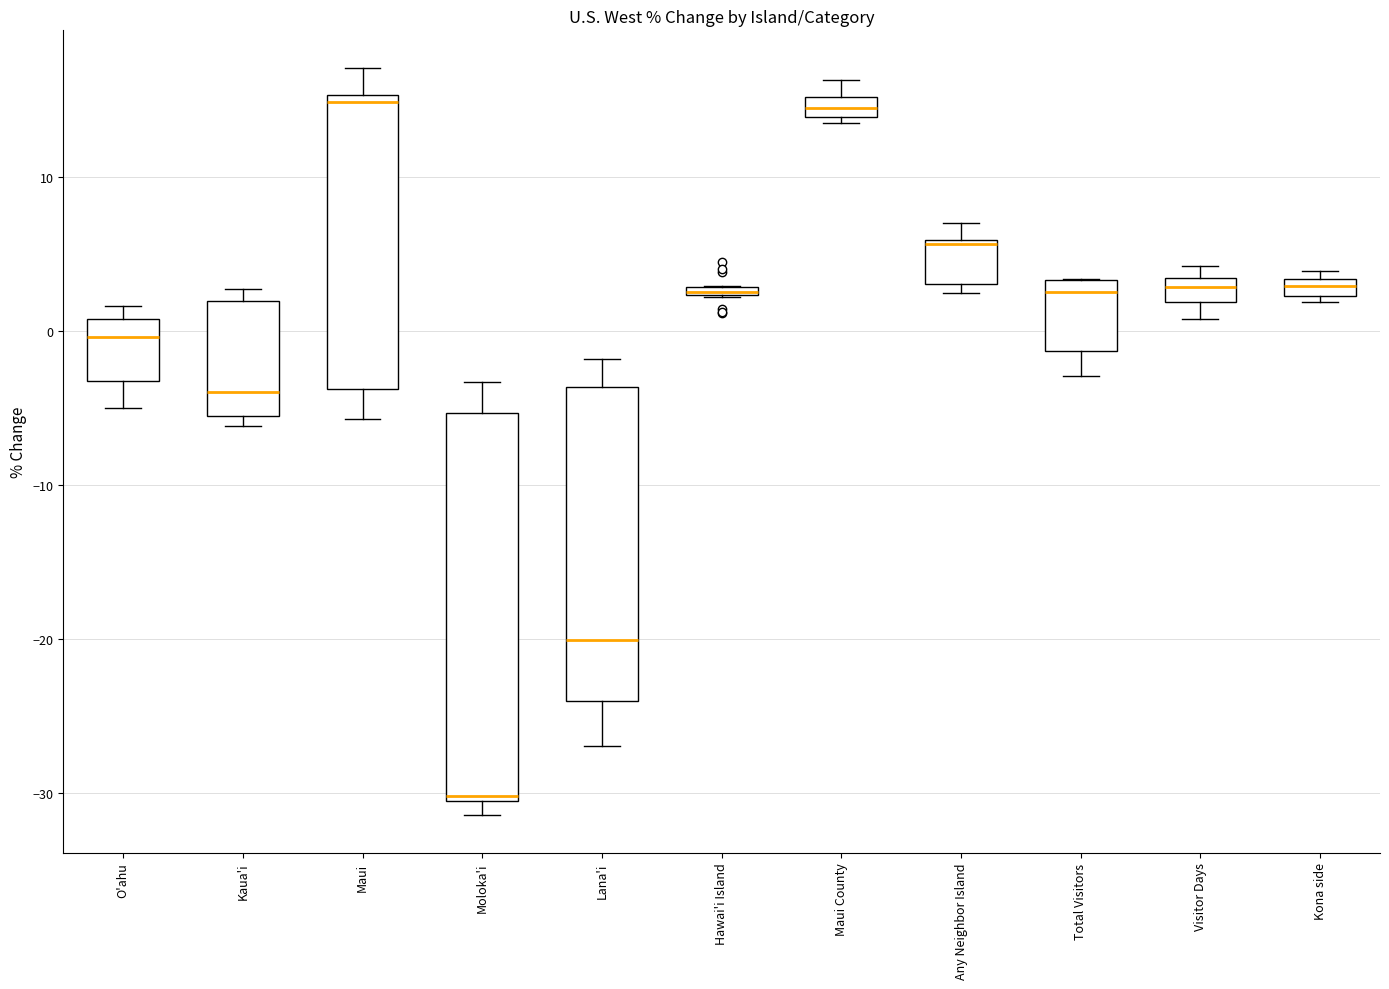

Which box is the tallest, from its lower edge to its upper edge?

Moloka'i